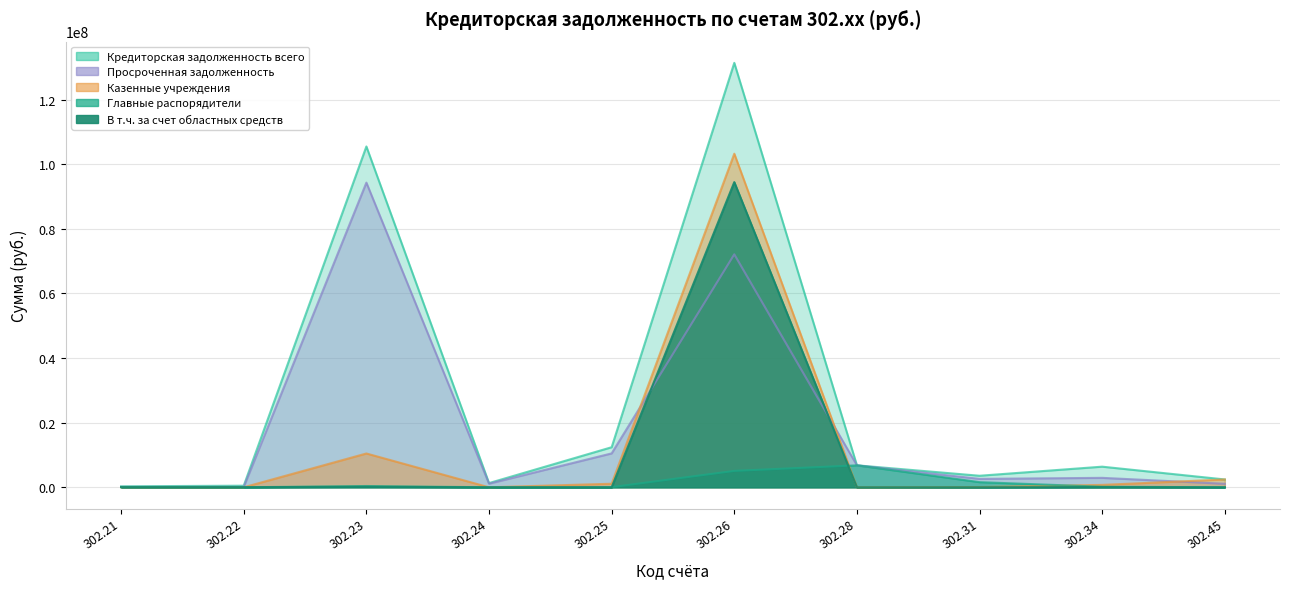

Is it true that Казенные учреждения equals 34891.8 at 302.21?

False